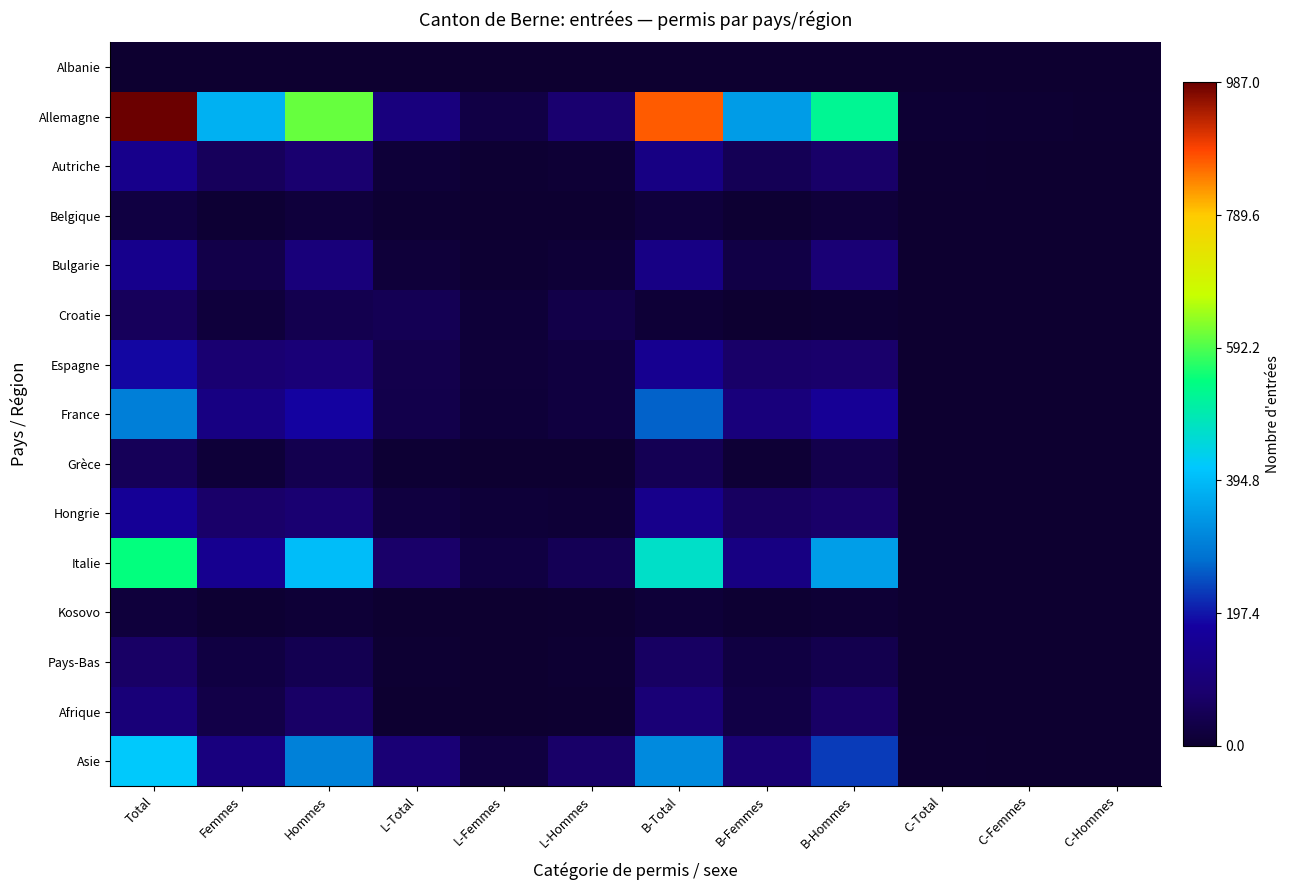

Reading left to right, extract all data points from this chart.

Albanie: Total=0	Femmes=0	Hommes=0	L-Total=0	L-Femmes=0	L-Hommes=0	B-Total=0	B-Femmes=0	B-Hommes=0	C-Total=0	C-Femmes=0	C-Hommes=0
Allemagne: Total=987	Femmes=379	Hommes=608	L-Total=110	L-Femmes=28	L-Hommes=82	B-Total=870	B-Femmes=346	B-Hommes=524	C-Total=7	C-Femmes=5	C-Hommes=2
Autriche: Total=137	Femmes=56	Hommes=81	L-Total=13	L-Femmes=5	L-Hommes=8	B-Total=122	B-Femmes=50	B-Hommes=72	C-Total=2	C-Femmes=1	C-Hommes=1
Belgique: Total=24	Femmes=7	Hommes=17	L-Total=5	L-Femmes=2	L-Hommes=3	B-Total=19	B-Femmes=5	B-Hommes=14	C-Total=0	C-Femmes=0	C-Hommes=0
Bulgarie: Total=140	Femmes=34	Hommes=106	L-Total=15	L-Femmes=4	L-Hommes=11	B-Total=125	B-Femmes=30	B-Hommes=95	C-Total=0	C-Femmes=0	C-Hommes=0
Croatie: Total=57	Femmes=16	Hommes=41	L-Total=47	L-Femmes=13	L-Hommes=34	B-Total=10	B-Femmes=3	B-Hommes=7	C-Total=0	C-Femmes=0	C-Hommes=0
Espagne: Total=185	Femmes=86	Hommes=99	L-Total=37	L-Femmes=14	L-Hommes=23	B-Total=148	B-Femmes=72	B-Hommes=76	C-Total=0	C-Femmes=0	C-Hommes=0
France: Total=301	Femmes=120	Hommes=181	L-Total=35	L-Femmes=13	L-Hommes=22	B-Total=265	B-Femmes=107	B-Hommes=158	C-Total=1	C-Femmes=0	C-Hommes=1
Grèce: Total=53	Femmes=12	Hommes=41	L-Total=6	L-Femmes=3	L-Hommes=3	B-Total=47	B-Femmes=9	B-Hommes=38	C-Total=0	C-Femmes=0	C-Hommes=0
Hongrie: Total=159	Femmes=74	Hommes=85	L-Total=22	L-Femmes=12	L-Hommes=10	B-Total=137	B-Femmes=62	B-Hommes=75	C-Total=0	C-Femmes=0	C-Hommes=0
Italie: Total=544	Femmes=145	Hommes=399	L-Total=75	L-Femmes=25	L-Hommes=50	B-Total=469	B-Femmes=120	B-Hommes=349	C-Total=0	C-Femmes=0	C-Hommes=0
Kosovo: Total=16	Femmes=5	Hommes=11	L-Total=3	L-Femmes=0	L-Hommes=3	B-Total=13	B-Femmes=5	B-Hommes=8	C-Total=0	C-Femmes=0	C-Hommes=0
Pays-Bas: Total=69	Femmes=25	Hommes=44	L-Total=5	L-Femmes=1	L-Hommes=4	B-Total=64	B-Femmes=24	B-Hommes=40	C-Total=0	C-Femmes=0	C-Hommes=0
Afrique: Total=101	Femmes=31	Hommes=70	L-Total=3	L-Femmes=1	L-Hommes=2	B-Total=98	B-Femmes=30	B-Hommes=68	C-Total=0	C-Femmes=0	C-Hommes=0
Asie: Total=417	Femmes=113	Hommes=304	L-Total=95	L-Femmes=23	L-Hommes=72	B-Total=320	B-Femmes=89	B-Hommes=231	C-Total=2	C-Femmes=1	C-Hommes=1